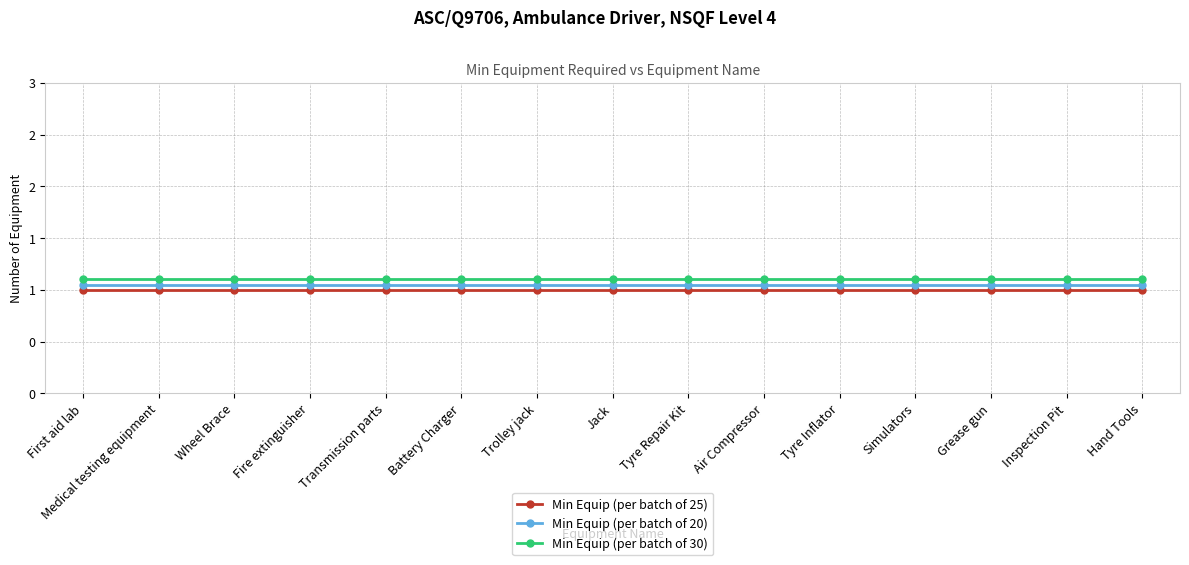

What is the label of the 14th point from the left?

Inspection Pit